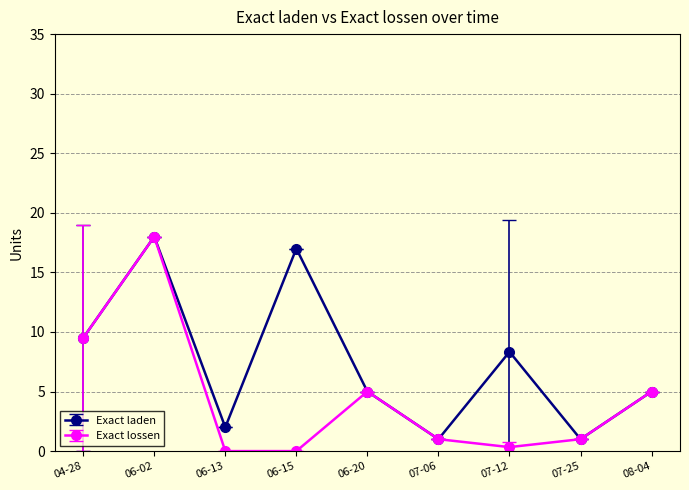

At which label is Exact lossen closest to 9?

04-28